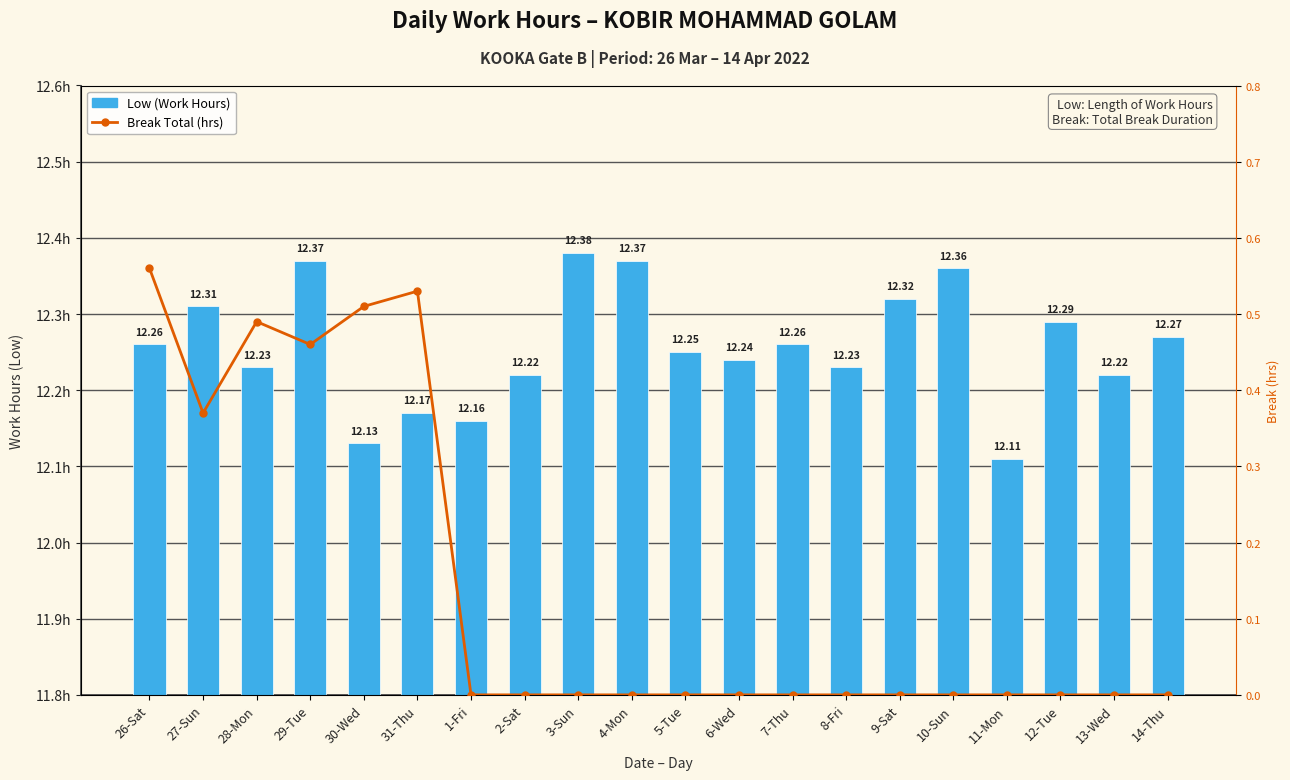

What is the spread (max minus min) of values at 8-Fri?

12.2